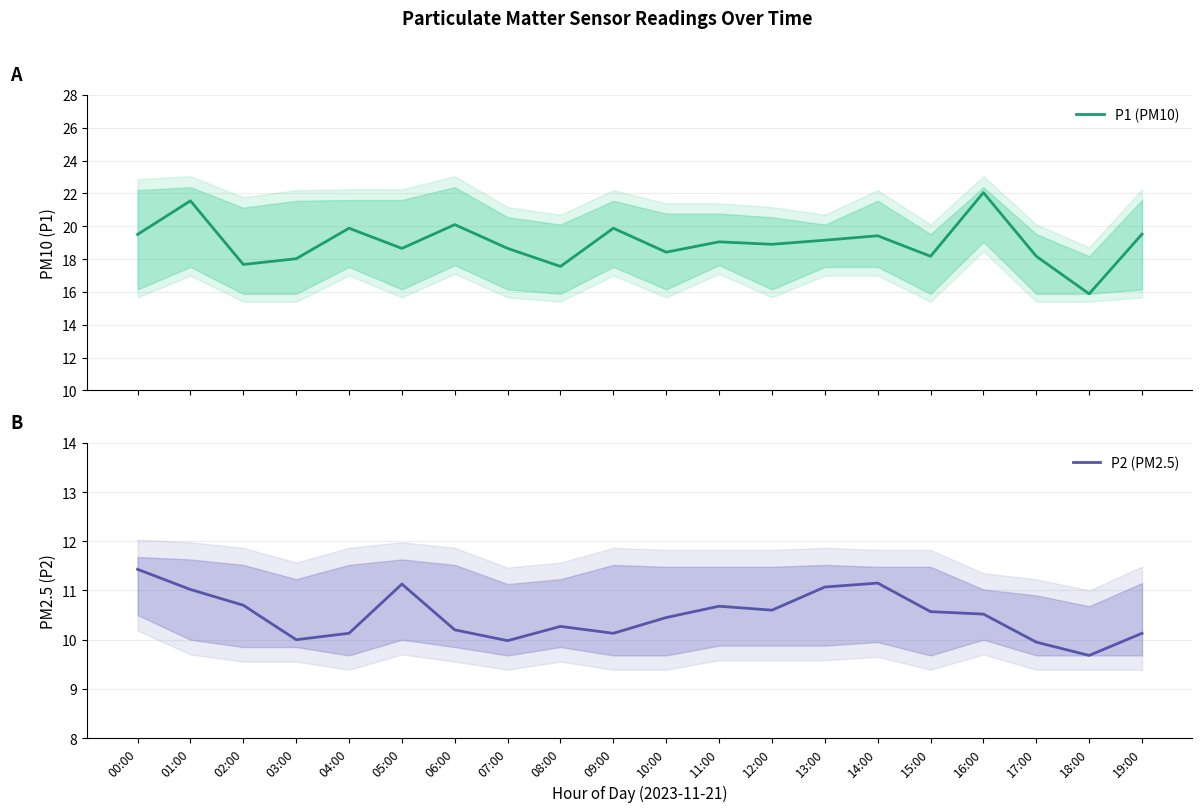

How many interior local peaks does the P1 (PM10) series have?

7